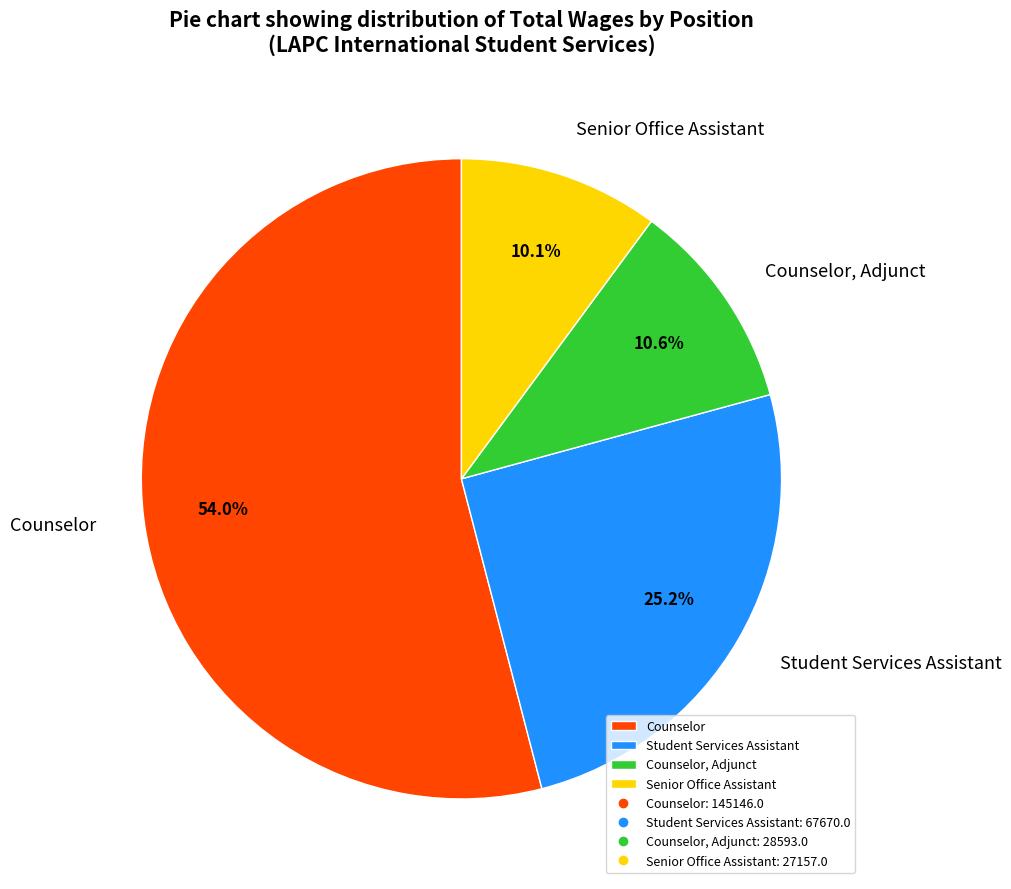

Do Counselor and Senior Office Assistant together represent more than half of the pie?

Yes